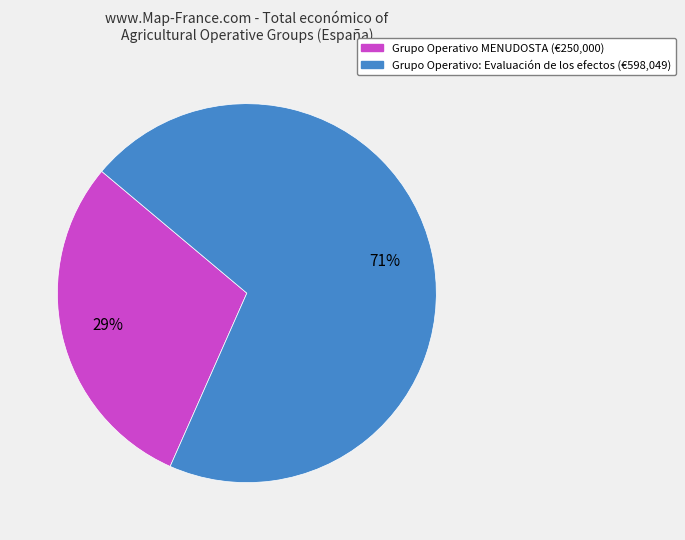

Which category has the biggest portion of the pie?

Grupo Operativo: Evaluación de los efectos